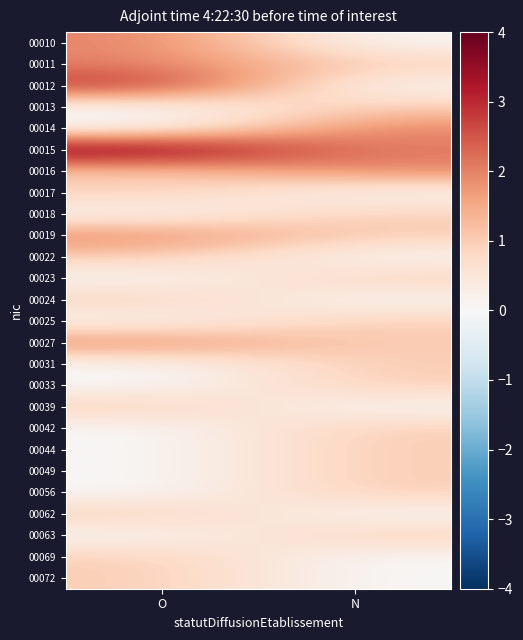

Reading left to right, transcribe all the data shown in this chart.

00010: O=2	N=0
00011: O=2	N=1
00012: O=3	N=0
00013: O=0	N=1
00014: O=0	N=2
00015: O=4	N=2
00016: O=1	N=2
00017: O=1	N=0
00018: O=0	N=1
00019: O=2	N=1
00022: O=1	N=0
00023: O=0	N=1
00024: O=1	N=0
00025: O=0	N=1
00027: O=2	N=1
00031: O=0	N=1
00033: O=0	N=1
00039: O=1	N=0
00042: O=0	N=1
00044: O=0	N=1
00049: O=0	N=1
00056: O=0	N=1
00062: O=1	N=0
00063: O=0	N=1
00069: O=1	N=0
00072: O=1	N=0